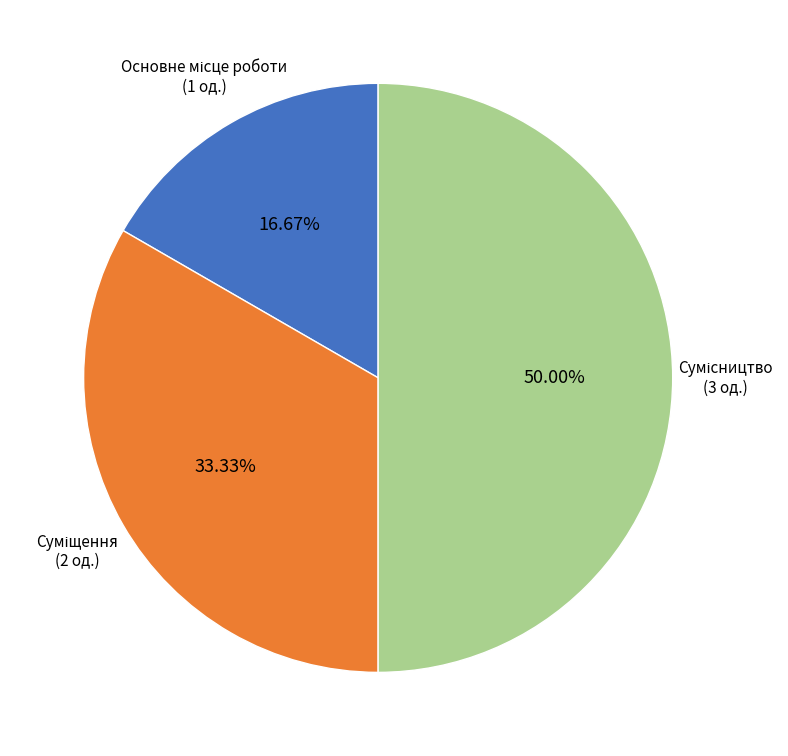

Which slice is the largest?

Сумісництво